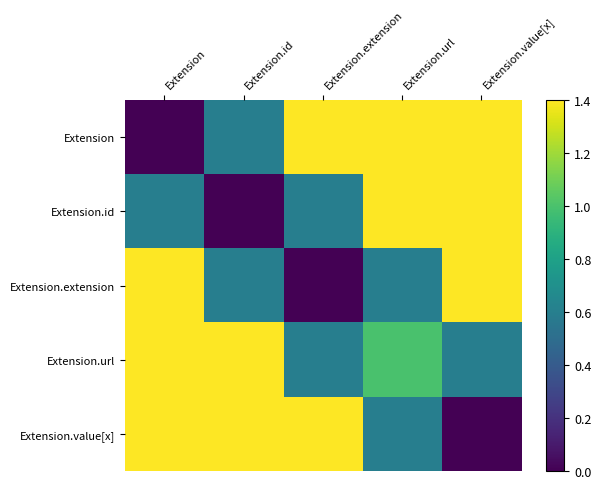

Which label corresponds to the smallest value in the chart?

Extension